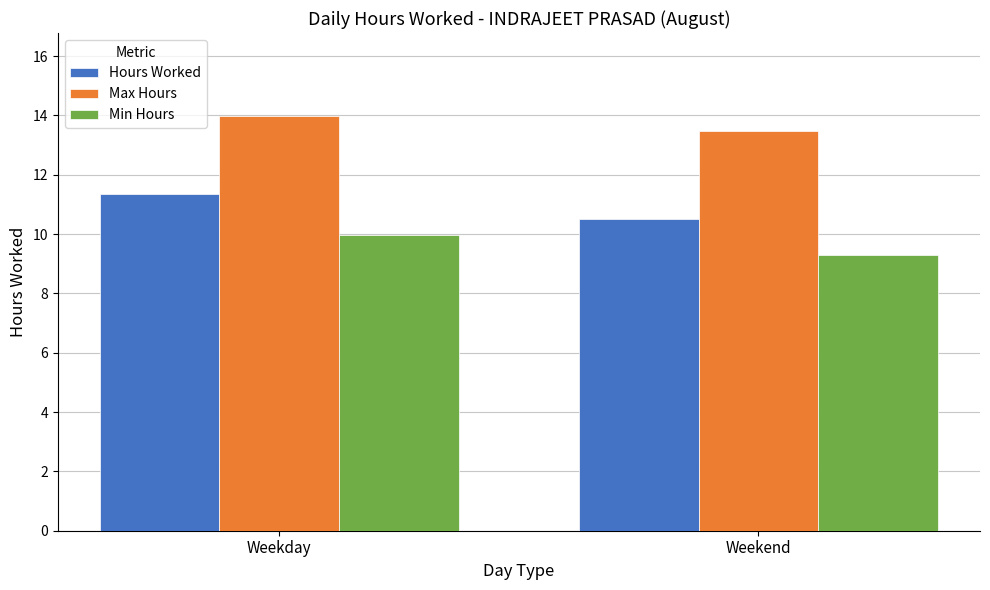

Rank the series at Weekday from highest to lowest value.

Max Hours, Hours Worked, Min Hours